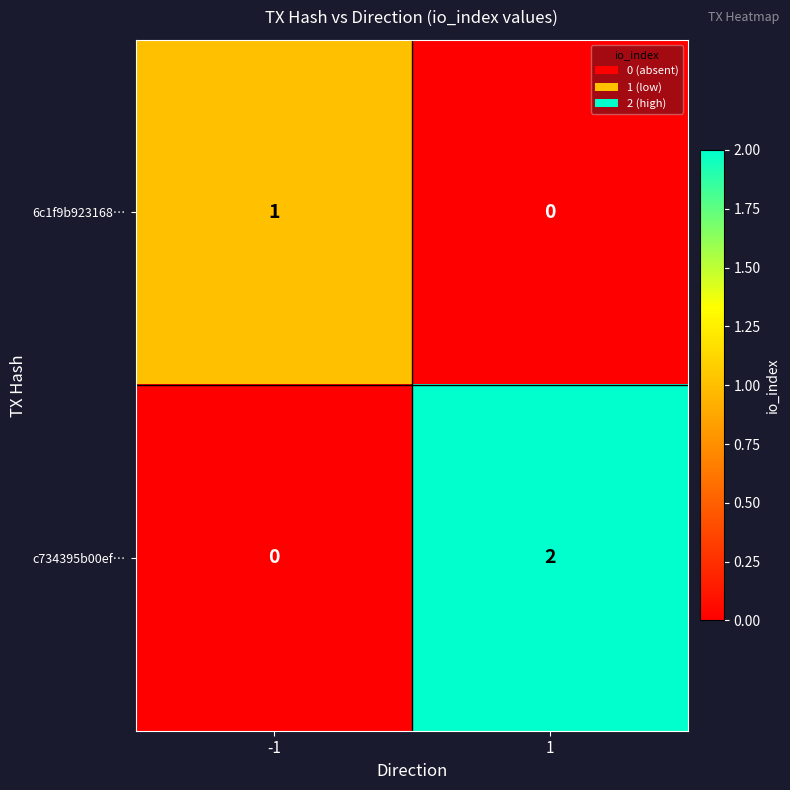

How many data points does each series have?

2